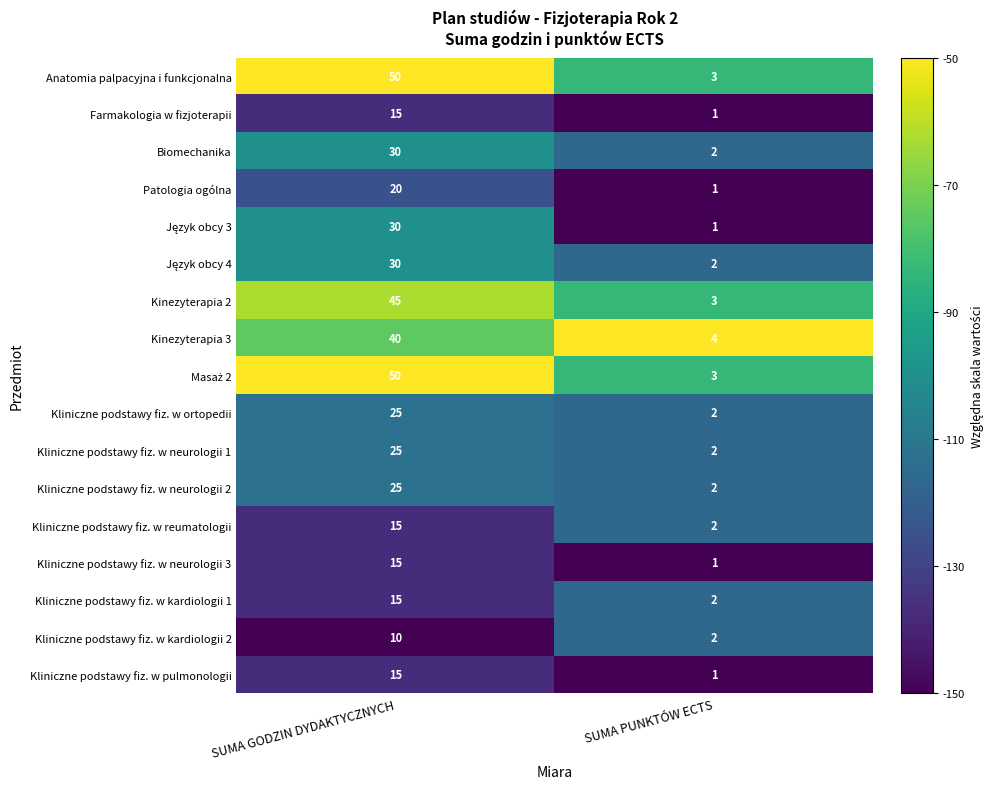

How many series are shown in this chart?

17